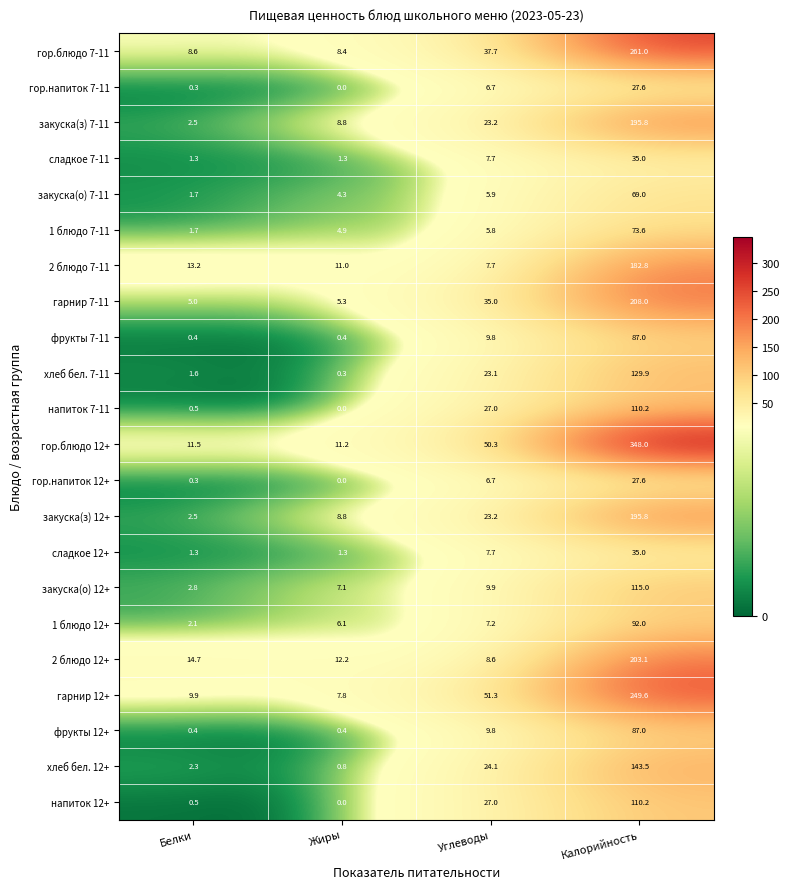

List the labels in order of гор.напиток 7-11 value, largest first.

Калорийность, Углеводы, Белки, Жиры